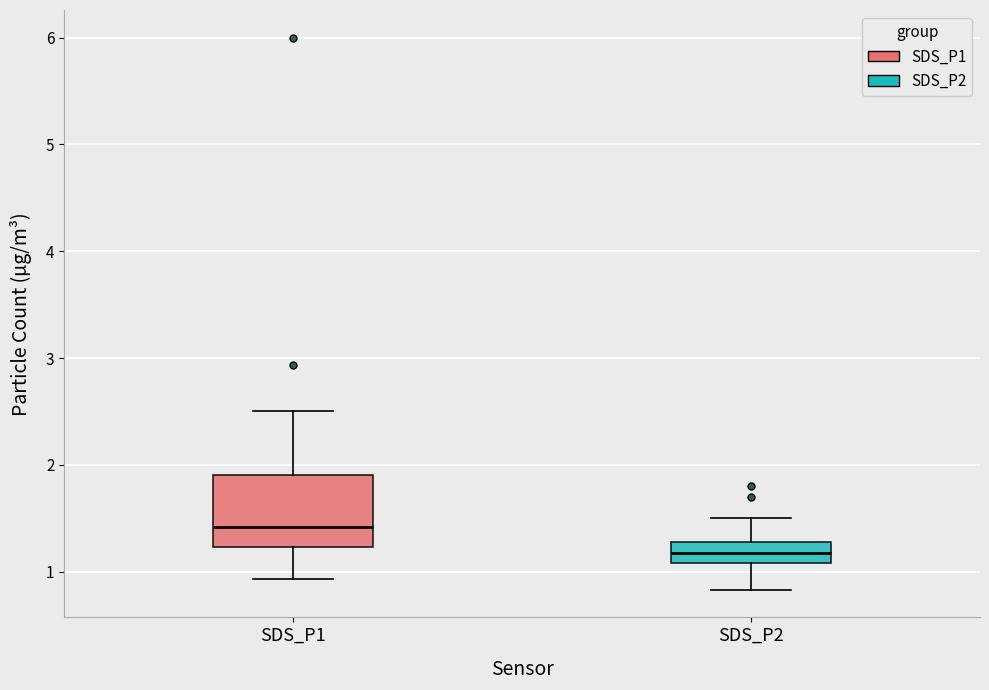

Reading left to right, transcribe this box plot: for each box, give where its median line is, the range the box spans, and where its two whiskers end, as read against the y-axis. The values are not printed on the chart, so give them approximately, as read against the axis.

SDS_P1: median 1.4, box 1.2 to 1.9, whiskers 0.9 to 2.5
SDS_P2: median 1.2, box 1.1 to 1.3, whiskers 0.8 to 1.5